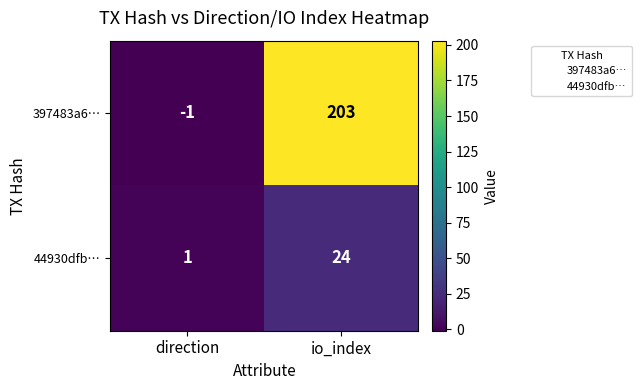

At which label is 397483a6… closest to 101?

direction